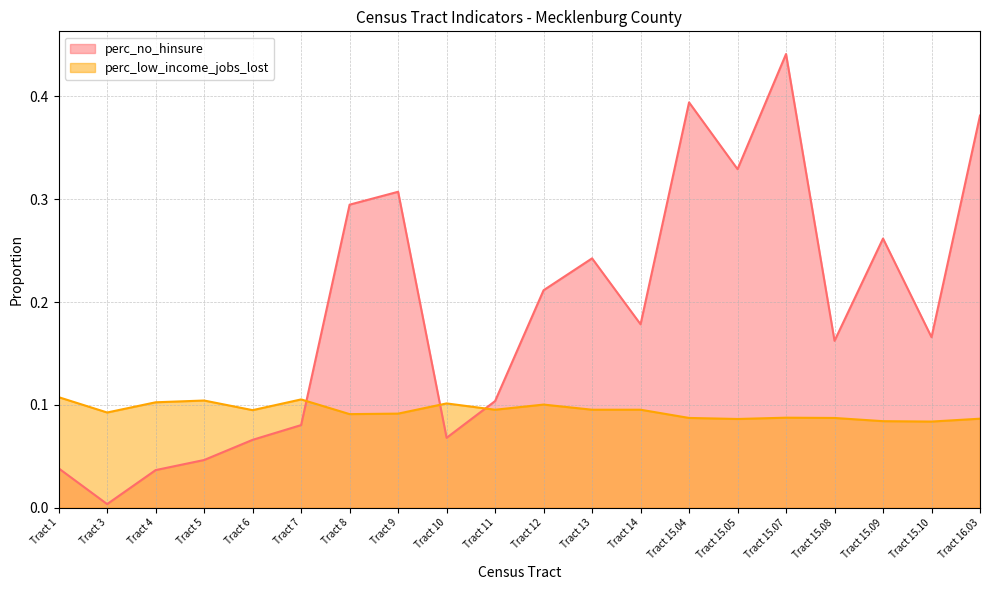

How many interior local peaks does the perc_low_income_jobs_lost series have?

5